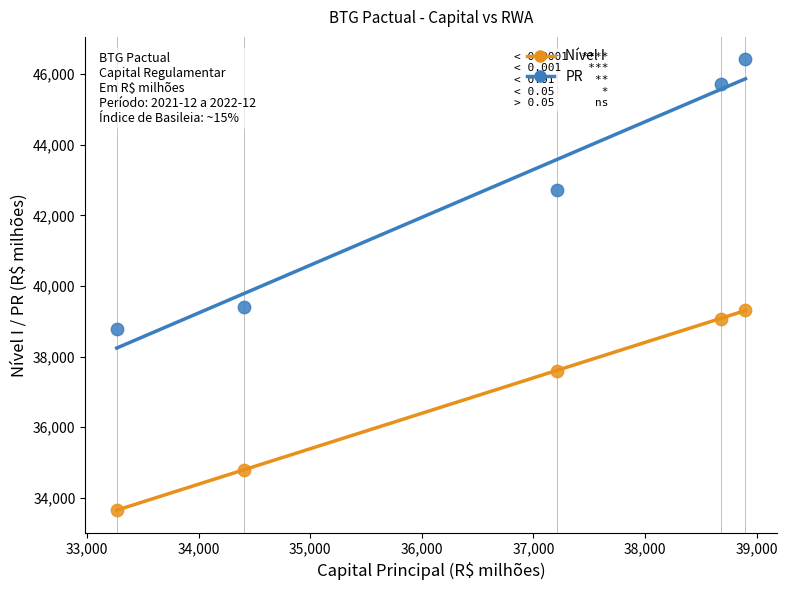

Which series contains the lowest Y value?

Nível I